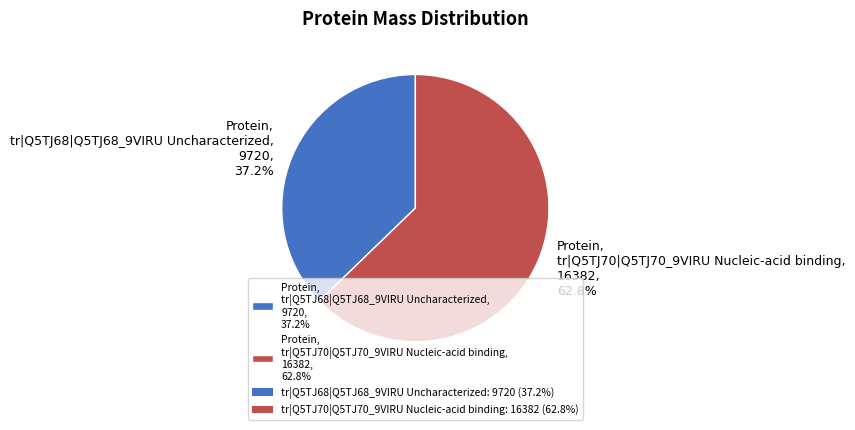

Rank the categories by value from highest to lowest.

Protein, tr|Q5TJ70|Q5TJ70_9VIRU Nucleic-acid binding, 16382, 62.8%, Protein, tr|Q5TJ68|Q5TJ68_9VIRU Uncharacterized, 9720, 37.2%